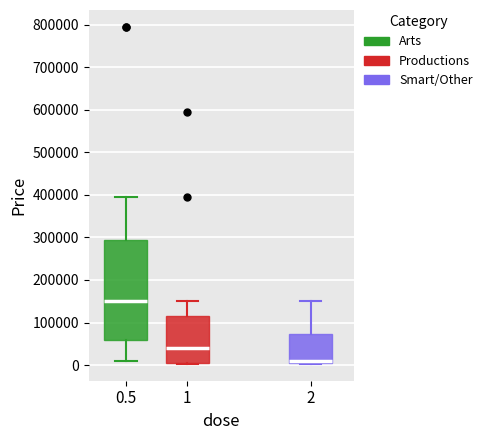

Which box is the tallest, from its lower edge to its upper edge?

0.5